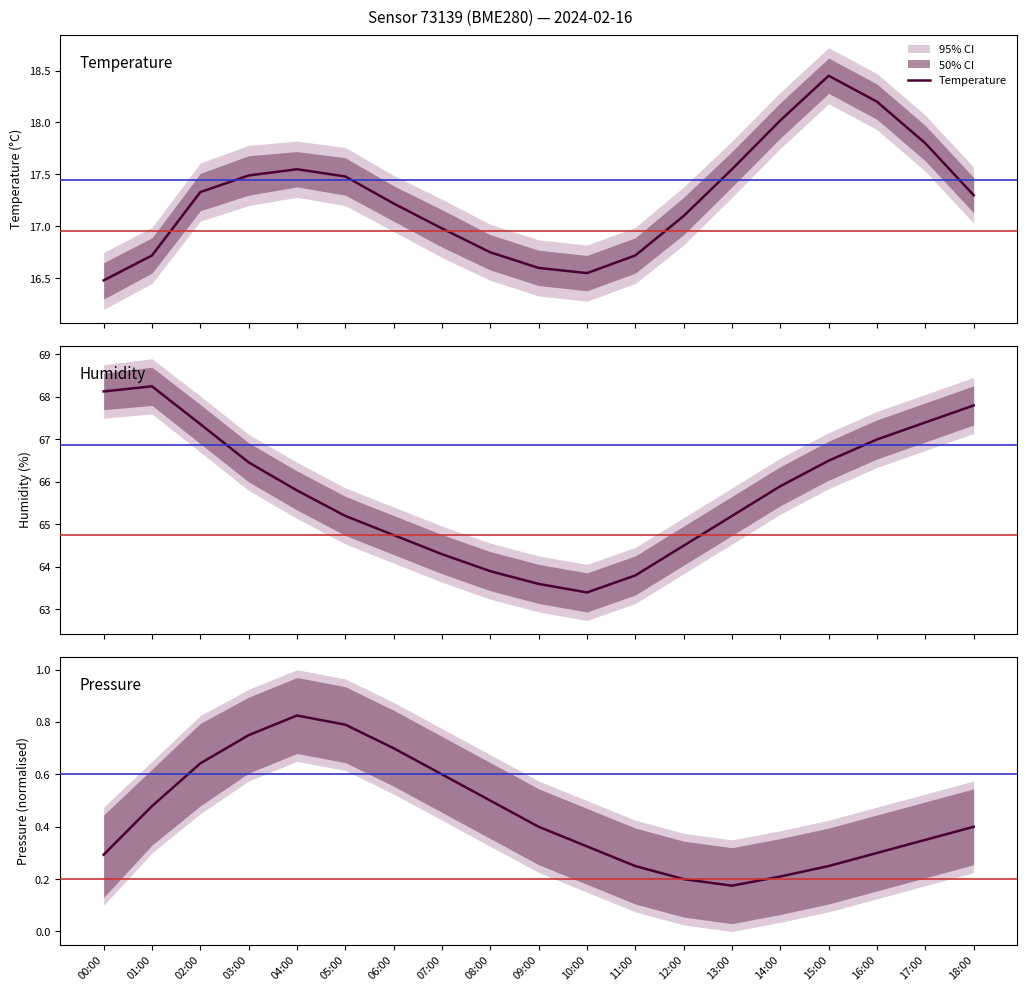

Rank the series by their maximum value, from lowest to highest.

Pressure, Temperature, Humidity